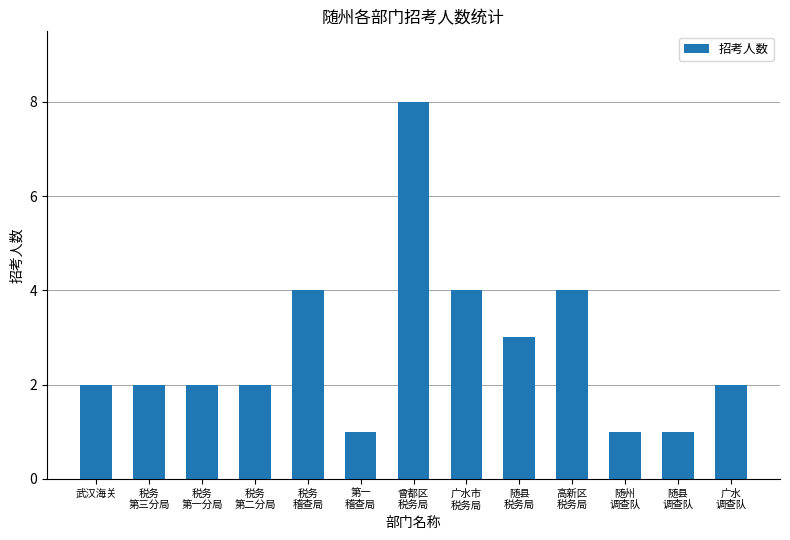

What is the sum of all values?

36